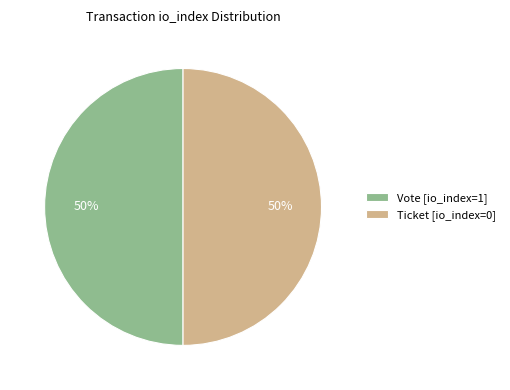

To the nearest percent, what percentage of the pie is Ticket [io_index=0]?

50%